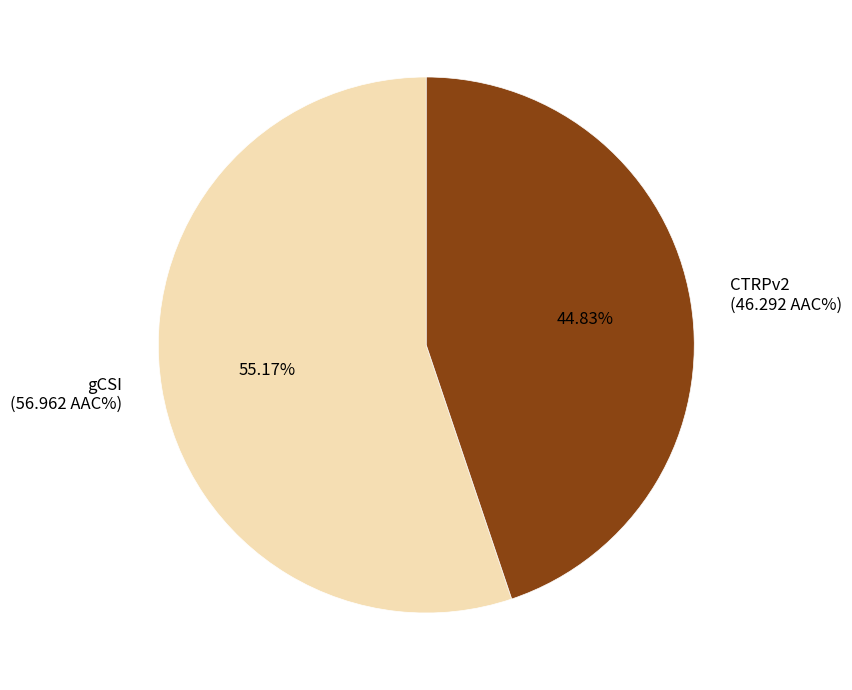

What is the ratio of the value at gCSI (56.962 AAC%) to the value at CTRPv2 (46.292 AAC%)?

1.2